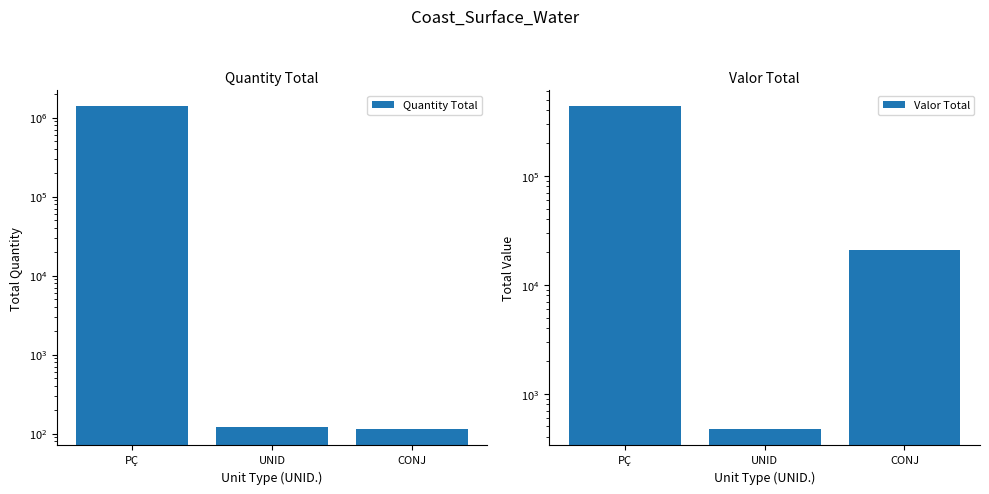

What position from the left is UNID?

2